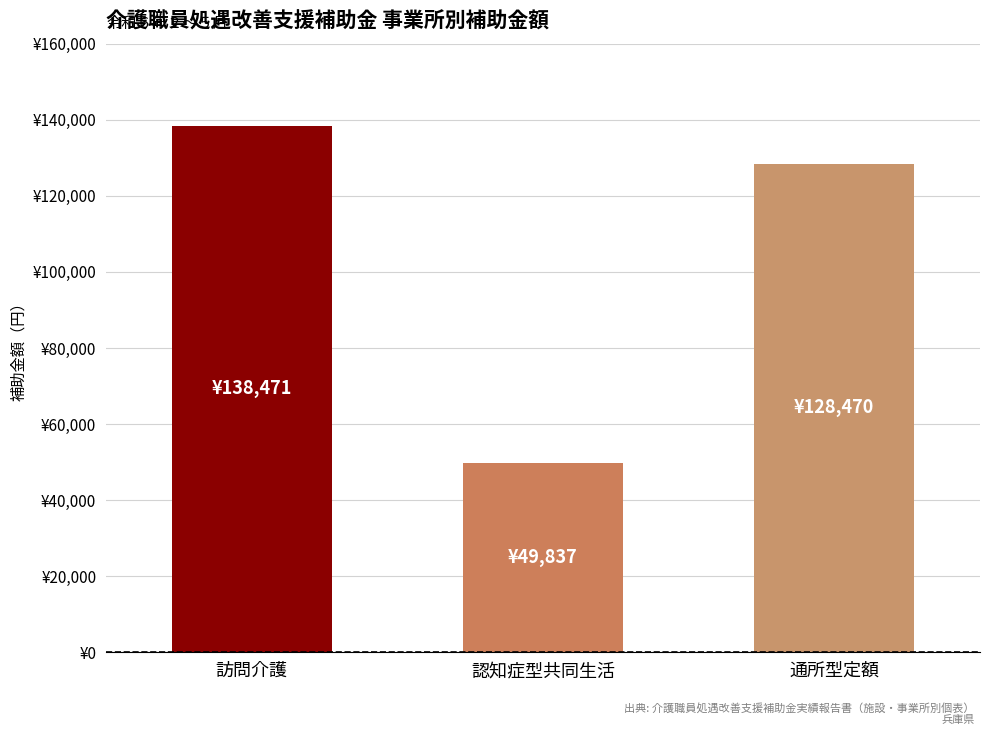

What is the ratio of the value at 訪問介護 to the value at 通所型定額?

1.1